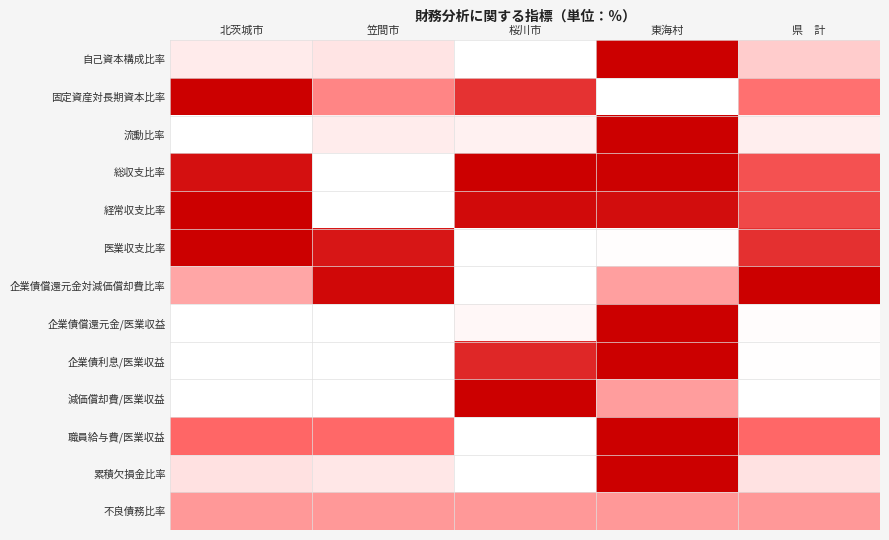

Count the number of categories in the chart.

5